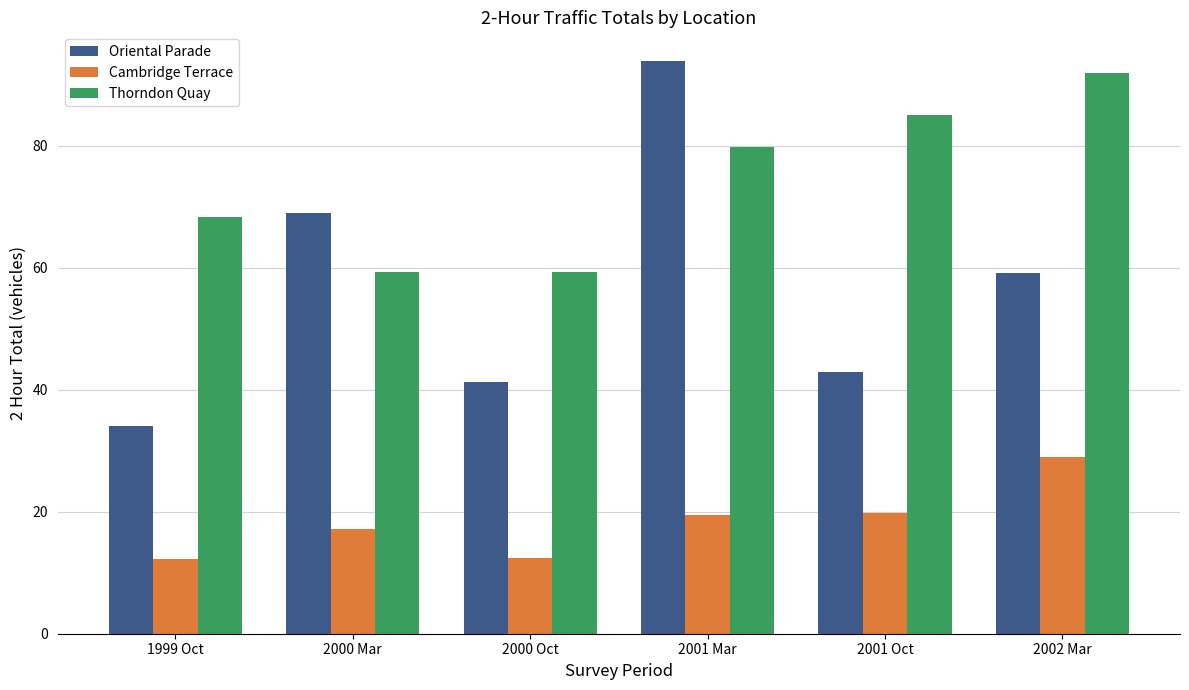

At which category is the sum across all series the highest?

2001 Mar